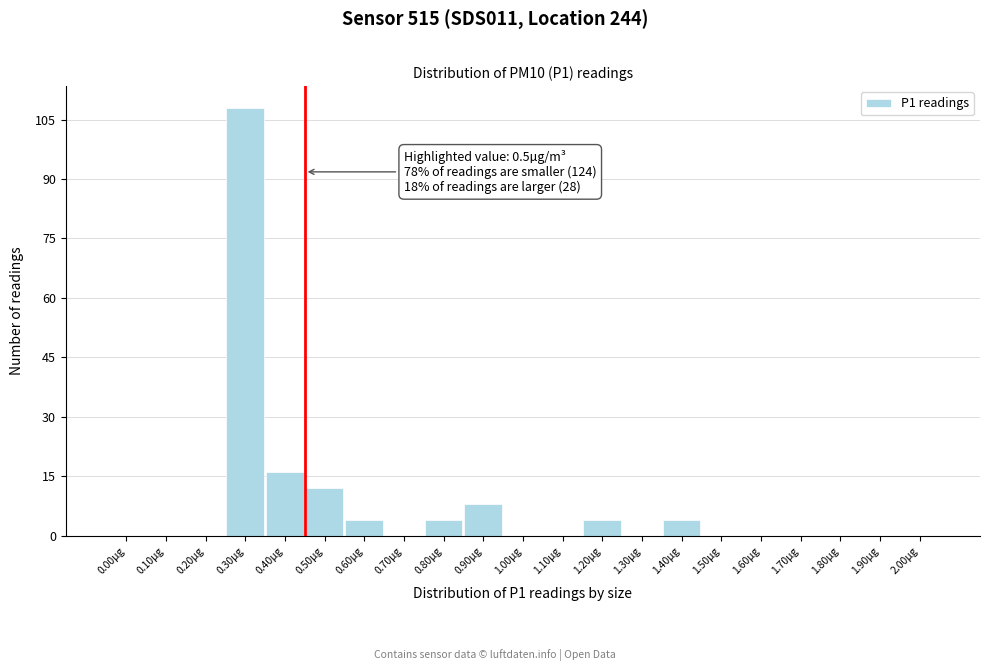

Reading left to right, what are all the values shown in this chart?

0.00µg=0	0.10µg=0	0.20µg=0	0.30µg=108	0.40µg=16	0.50µg=12	0.60µg=4	0.70µg=0	0.80µg=4	0.90µg=8	1.00µg=0	1.10µg=0	1.20µg=4	1.30µg=0	1.40µg=4	1.50µg=0	1.60µg=0	1.70µg=0	1.80µg=0	1.90µg=0	2.00µg=0